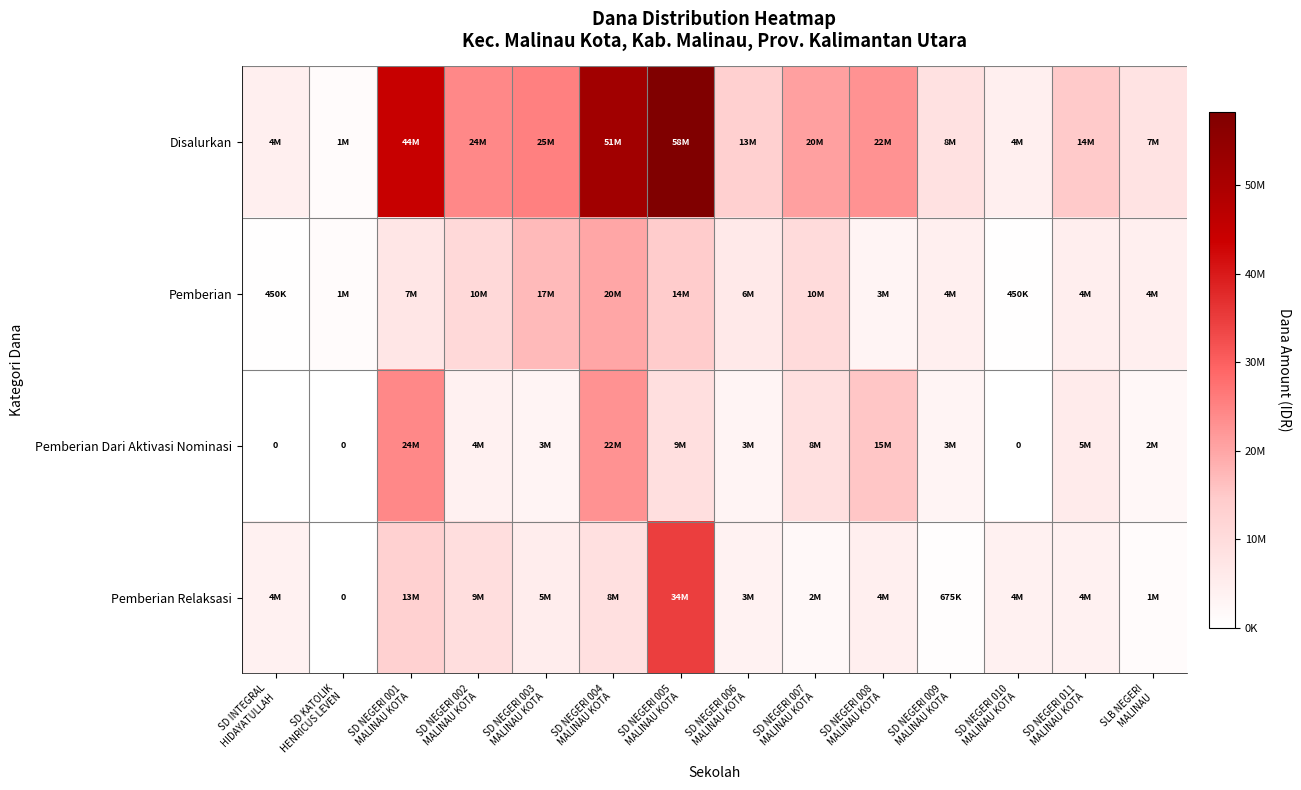

The value of Pemberian Dari Aktivasi Nominasi at SD NEGERI 006 MALINAU KOTA is 5649655. True or false?

False